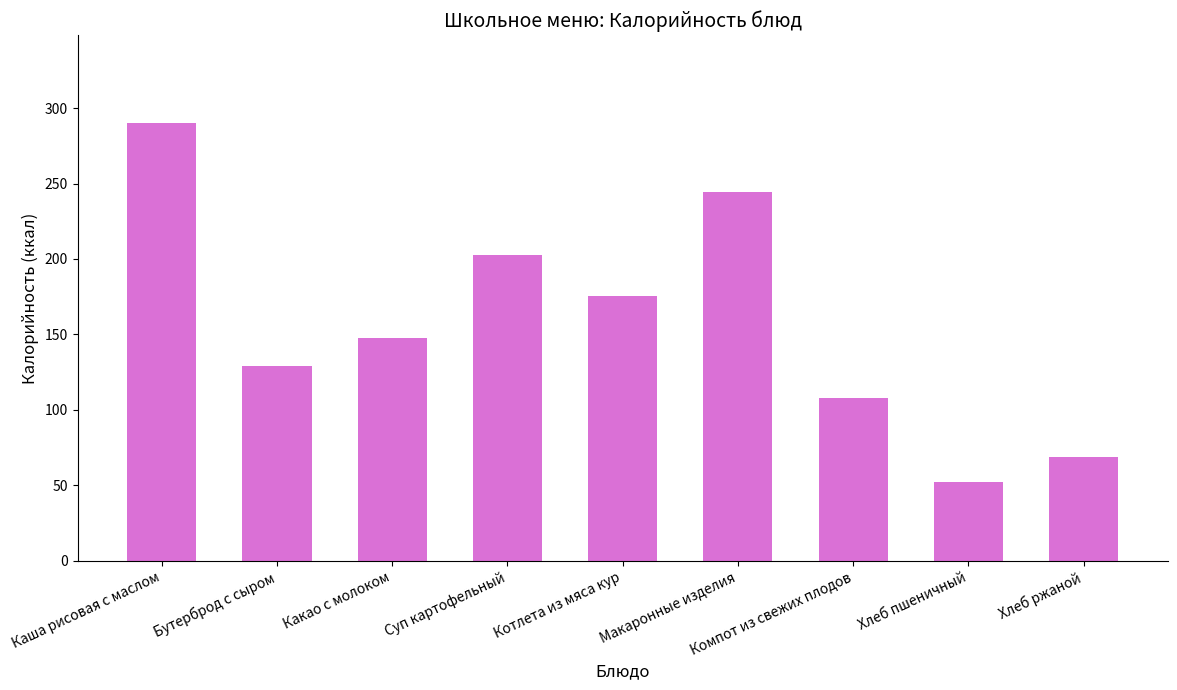

True or false: the data shows 370.9 at Макаронные изделия.

False